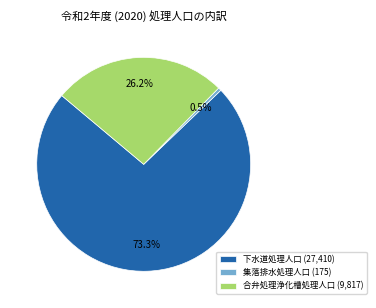

To the nearest percent, what is the difference between the largest and smallest slice percentages?

73%